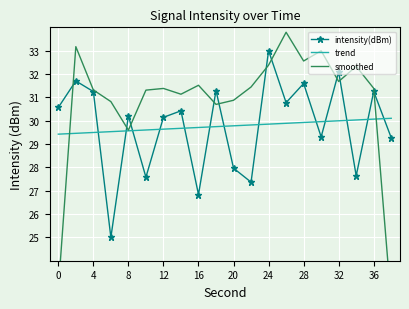

Count the number of categories in the chart.

20